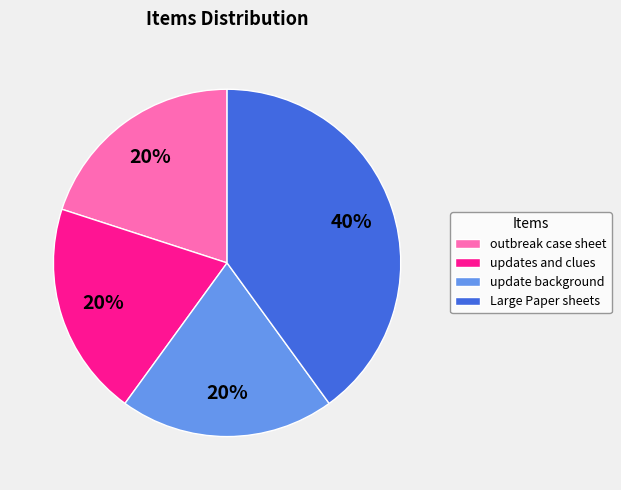

What is the largest slice in the pie chart?

Large Paper sheets